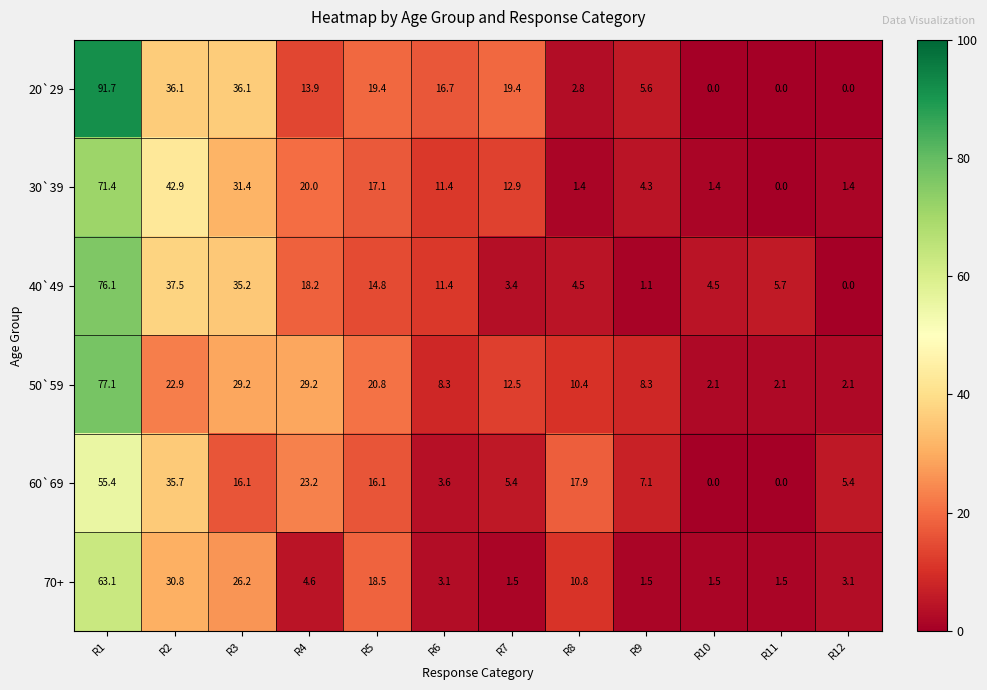

What is the sum of all 60`69 values?

185.9